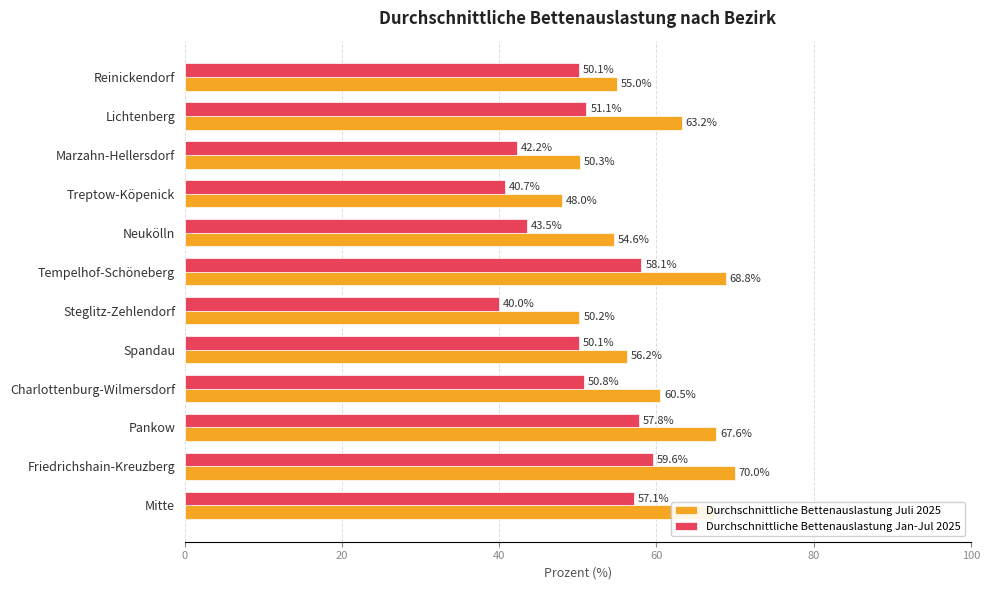

Which category has the highest value in the Durchschnittliche Bettenauslastung Jan-Jul 2025 series?

Friedrichshain-Kreuzberg